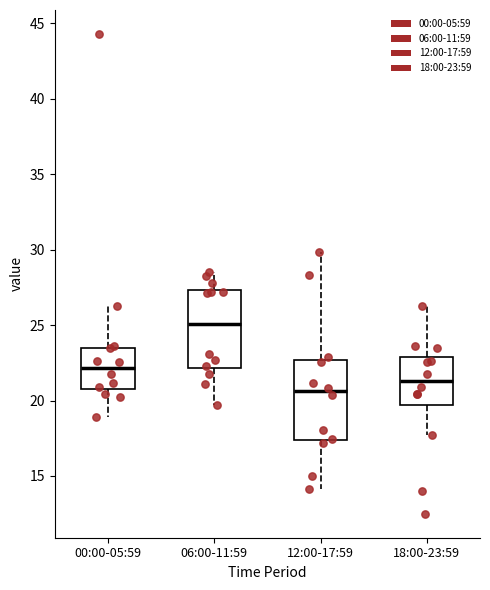

Reading left to right, transcribe this box plot: for each box, give where its median line is, the range the box spans, and where its two whiskers end, as read against the y-axis. The values are not printed on the chart, so give them approximately, as read against the axis.

00:00-05:59: median 22.0, box 21.0 to 23.5, whiskers 19.0 to 26.5
06:00-11:59: median 25.0, box 22.0 to 27.5, whiskers 19.5 to 28.5
12:00-17:59: median 20.5, box 17.5 to 22.5, whiskers 14.0 to 30.0
18:00-23:59: median 21.5, box 19.5 to 23.0, whiskers 17.5 to 26.5